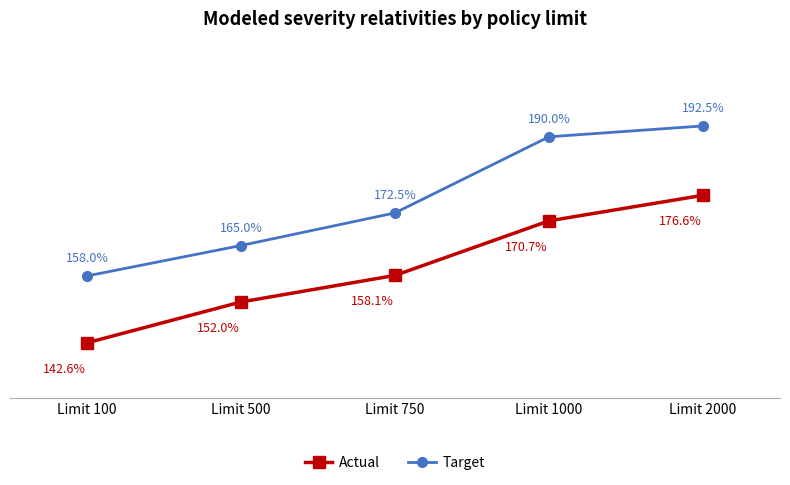

True or false: Actual and Target cross at least once.

False